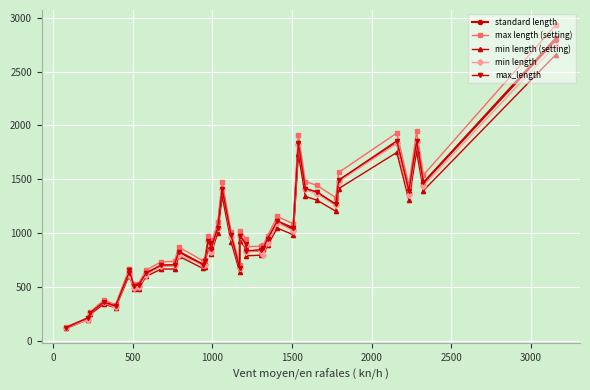

What are all the series names shown in the legend?

standard length, max length (setting), min length (setting), min length, max_length